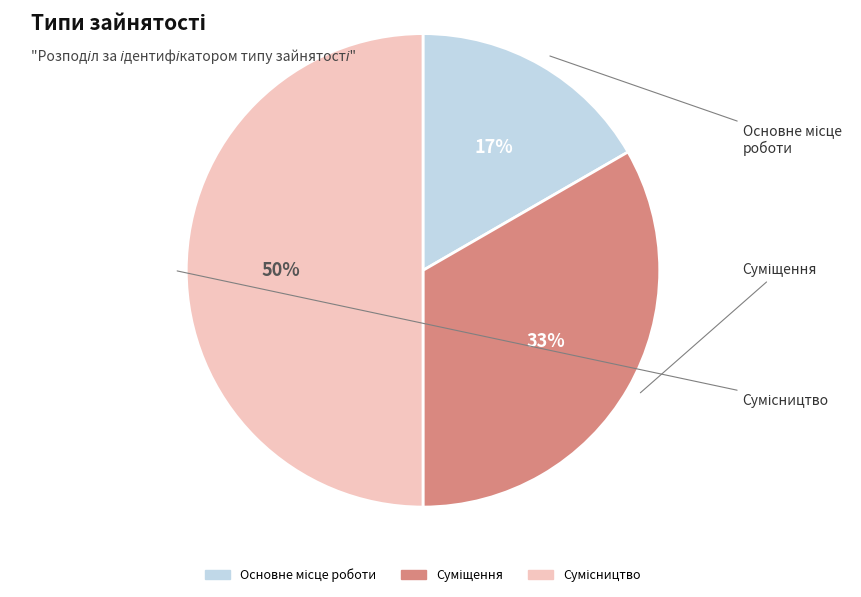

To the nearest percent, what is the difference between the largest and smallest slice percentages?

33%